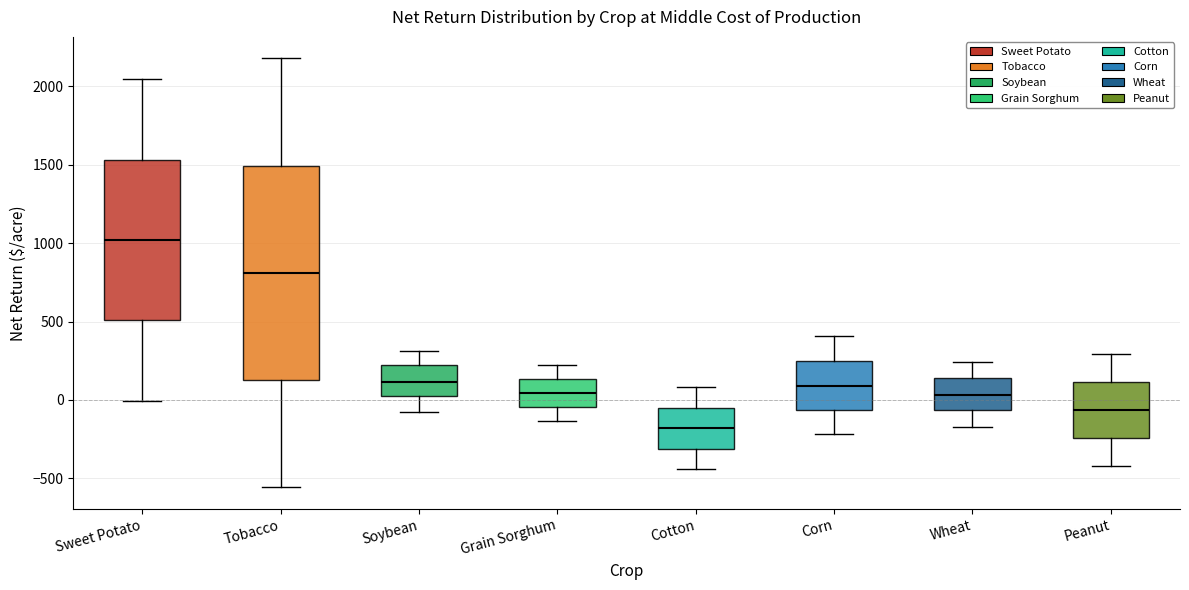

Which box's median line is the lowest?

Cotton